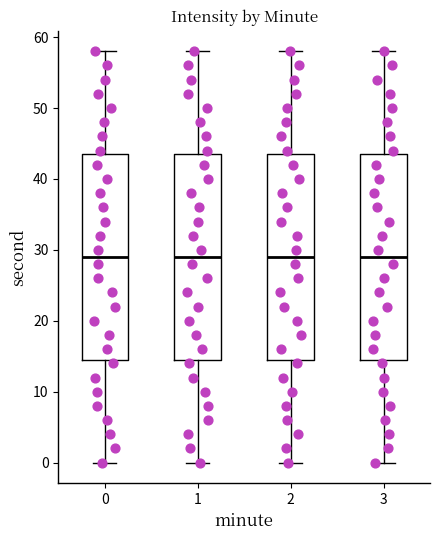

Reading left to right, transcribe this box plot: for each box, give where its median line is, the range the box spans, and where its two whiskers end, as read against the y-axis. The values are not printed on the chart, so give them approximately, as read against the axis.

0: median 29, box 15 to 44, whiskers 0 to 58
1: median 29, box 15 to 44, whiskers 0 to 58
2: median 29, box 15 to 44, whiskers 0 to 58
3: median 29, box 15 to 44, whiskers 0 to 58